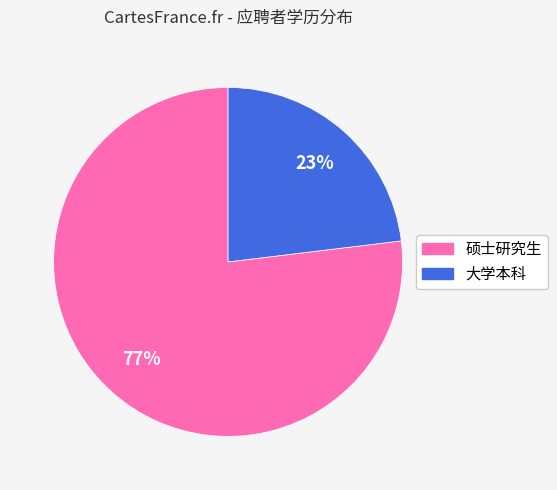

Combined, do 硕士研究生 and 大学本科 account for over 50%?

Yes